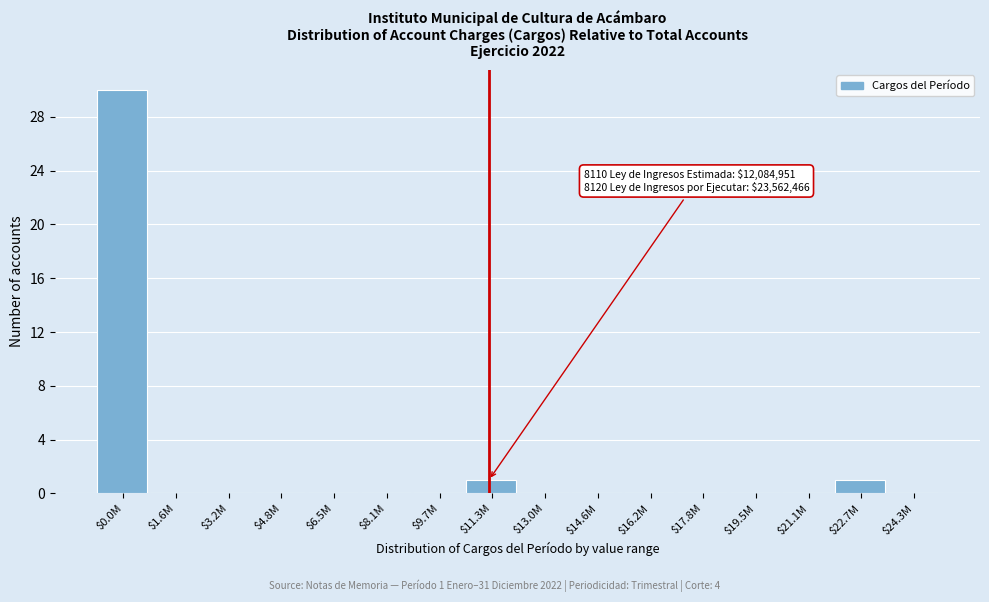

True or false: the data shows 0 at $1.6M.

True